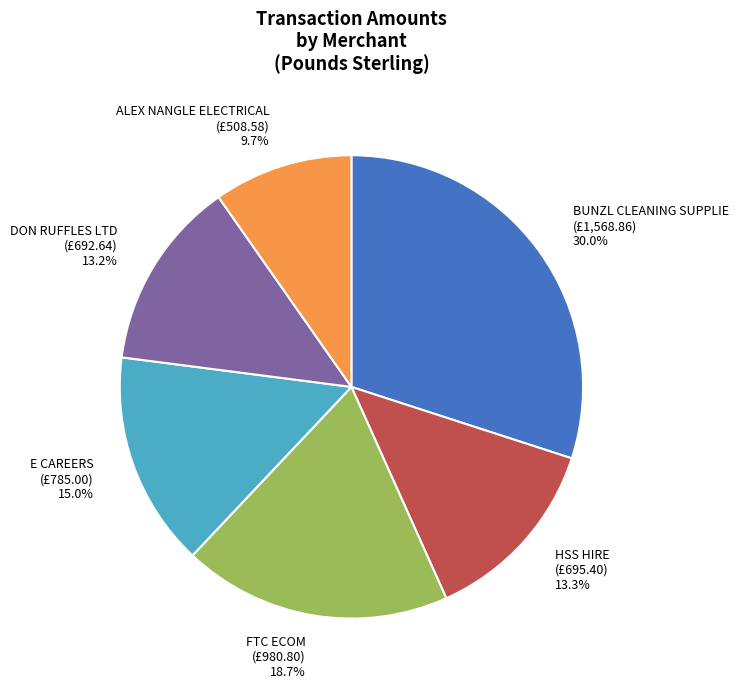

To the nearest percent, what is the combined percentage of E CAREERS and ALEX NANGLE ELECTRICAL?

25%